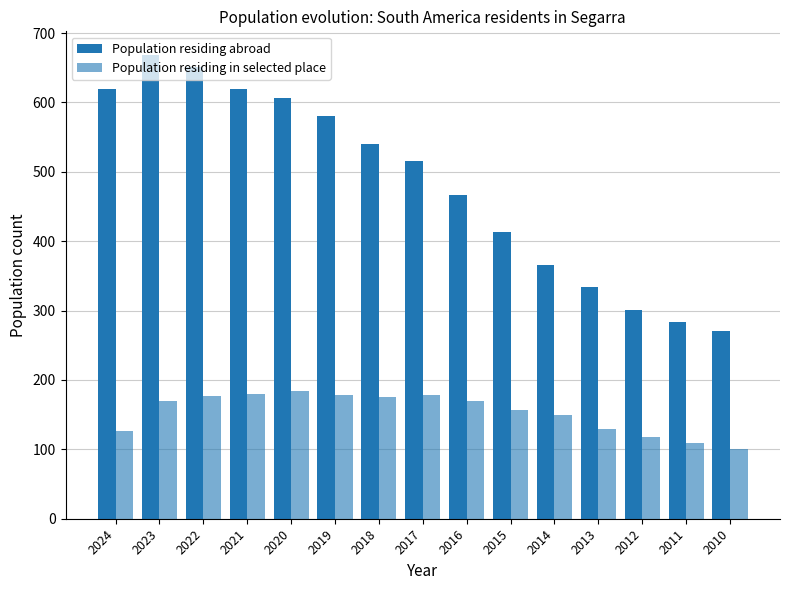

At how many categories does at least one series exceed 217?

15